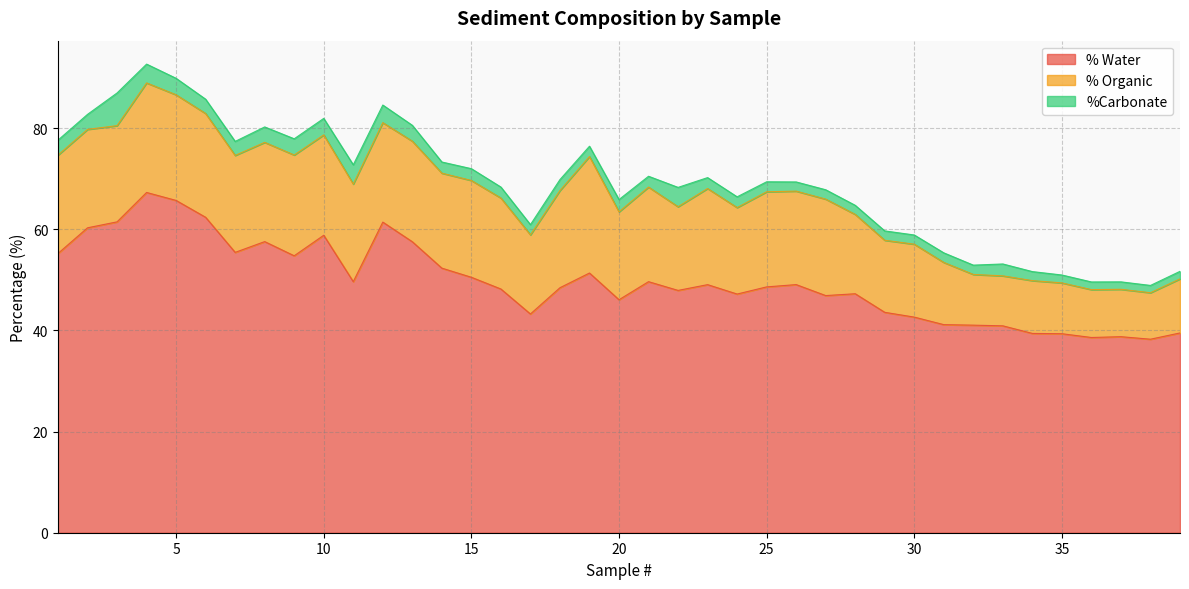

True or false: %Carbonate and % Organic cross at least once.

False